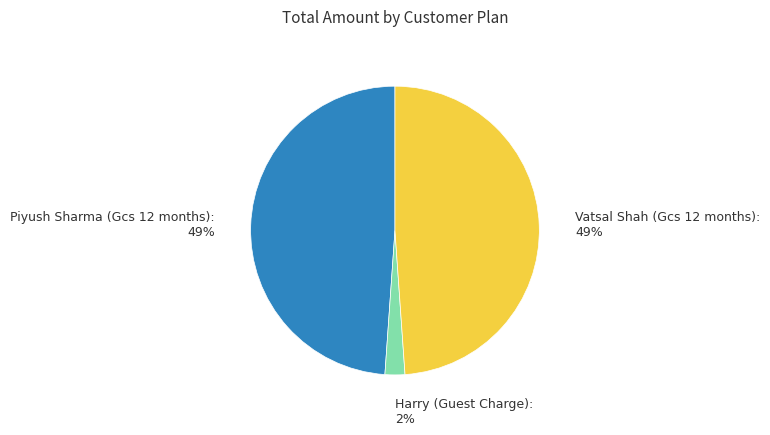

To the nearest percent, what is the difference between the largest and smallest slice percentages?

47%